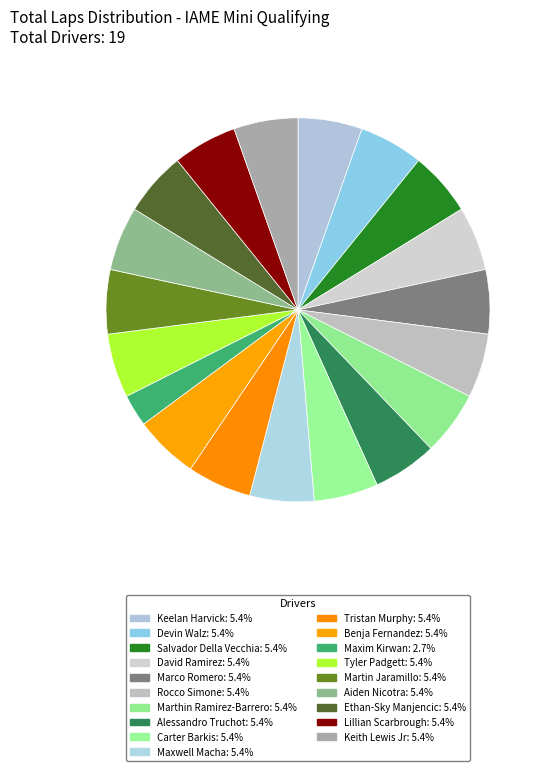

Count the number of slices in the pie.

19